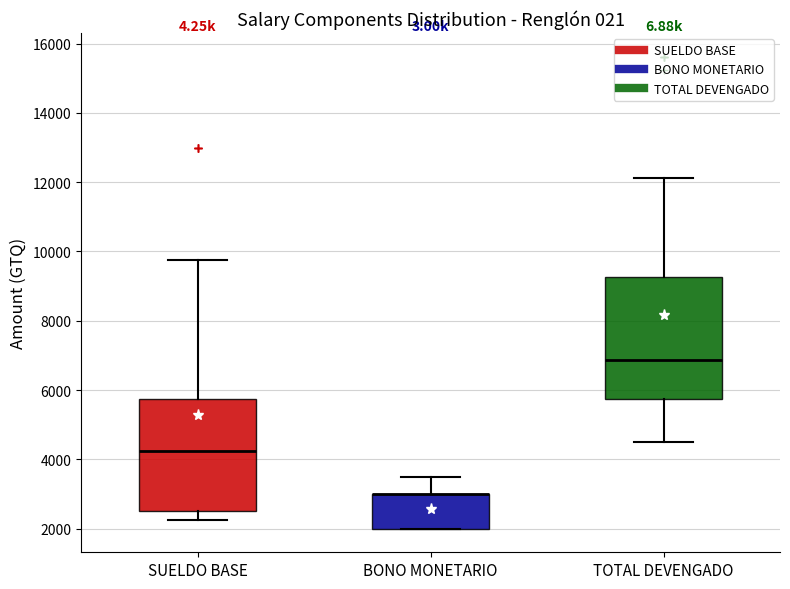

Where does the lower whisker of the box for TOTAL DEVENGADO end on the y-axis? The values are not printed on the chart, so give them approximately, as read against the axis.

4600